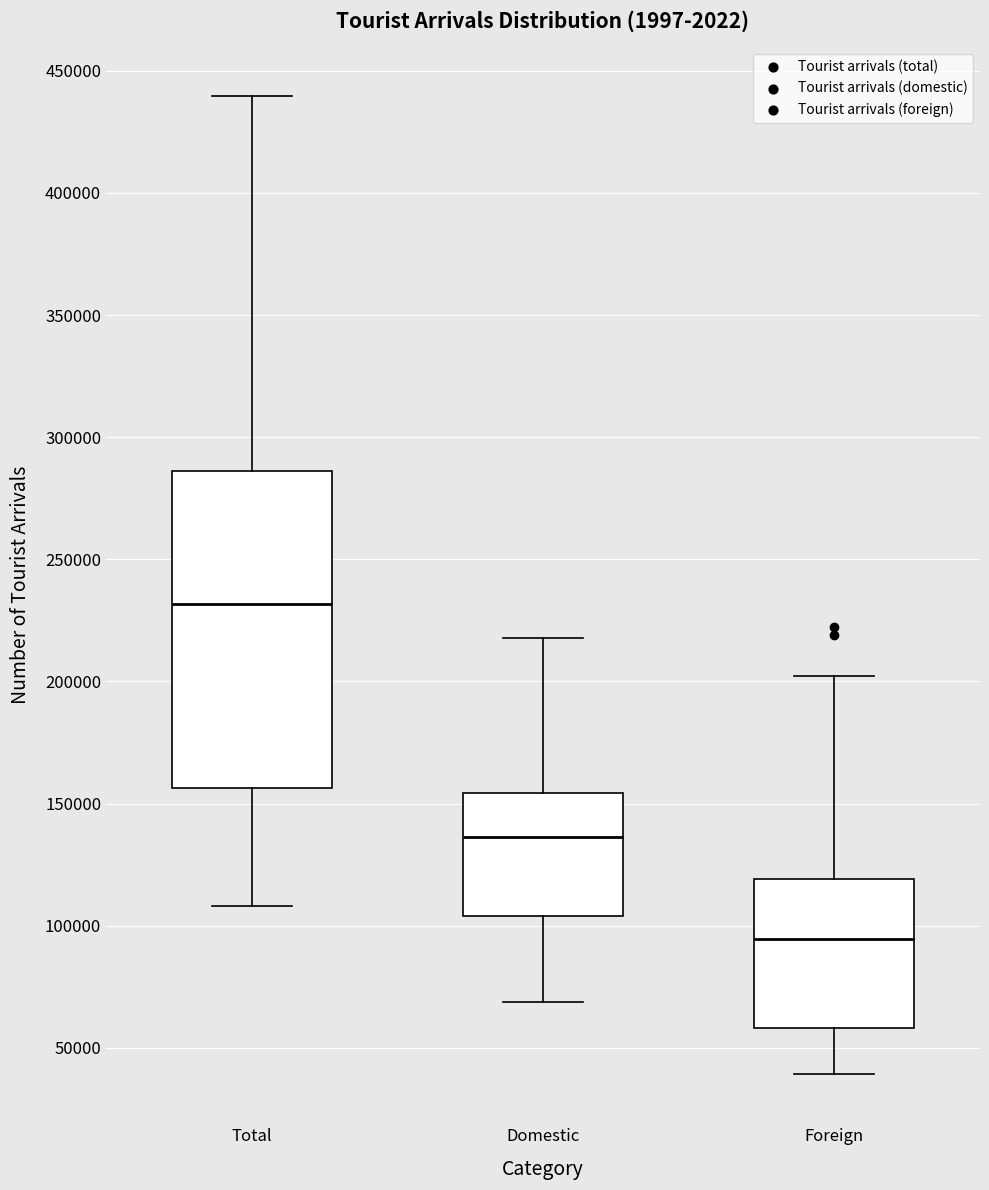

Which box is the tallest, from its lower edge to its upper edge?

Total